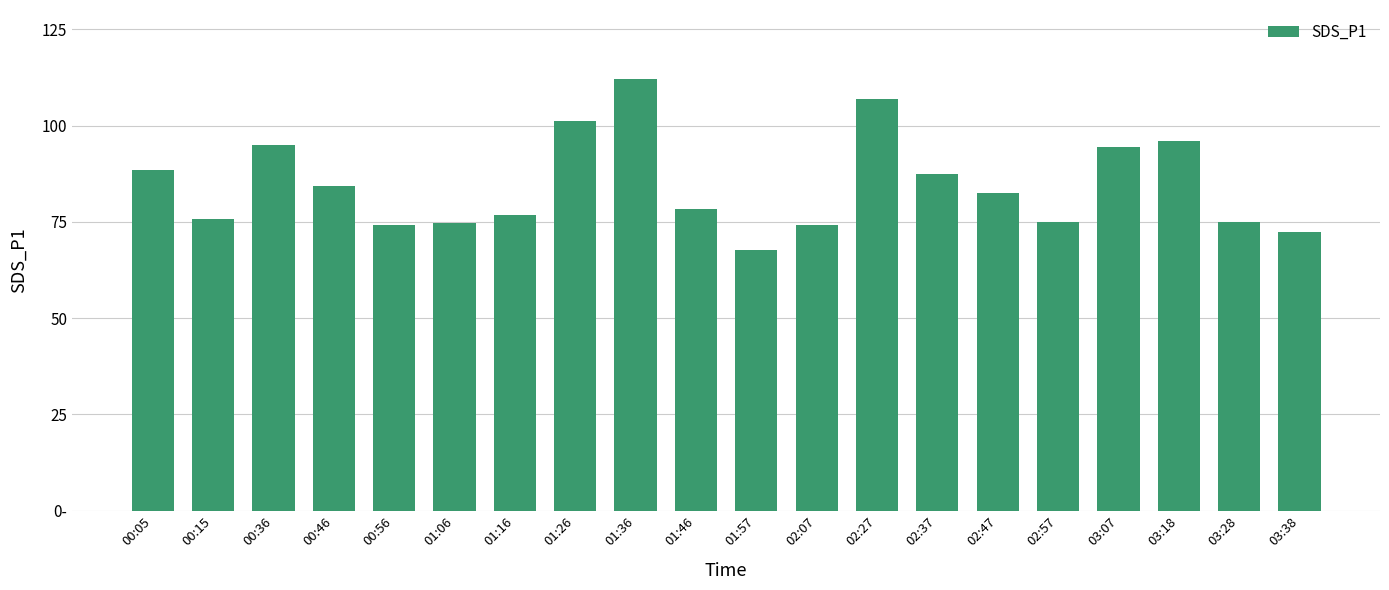

Rank the categories by value from highest to lowest.

01:36, 02:27, 01:26, 03:18, 00:36, 03:07, 00:05, 02:37, 00:46, 02:47, 01:46, 01:16, 00:15, 02:57, 03:28, 01:06, 00:56, 02:07, 03:38, 01:57